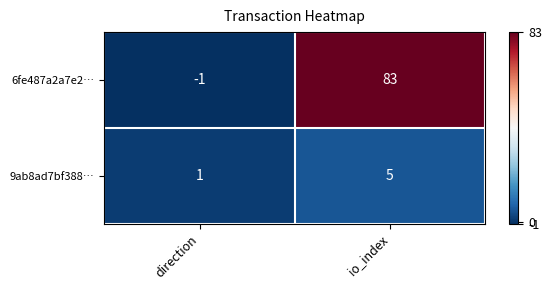

Between direction and io_index, which series saw the biggest shift?

6fe487a2a7e2…